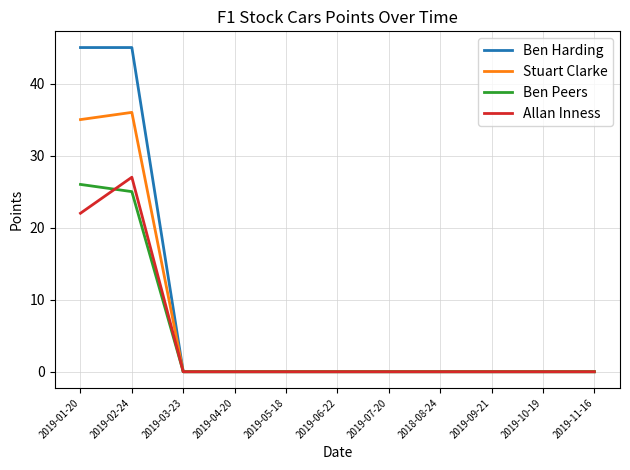

Reading left to right, transcribe all the data shown in this chart.

Ben Harding: 45	45	0	0	0	0	0	0	0	0	0
Stuart Clarke: 35	36	0	0	0	0	0	0	0	0	0
Ben Peers: 26	25	0	0	0	0	0	0	0	0	0
Allan Inness: 22	27	0	0	0	0	0	0	0	0	0